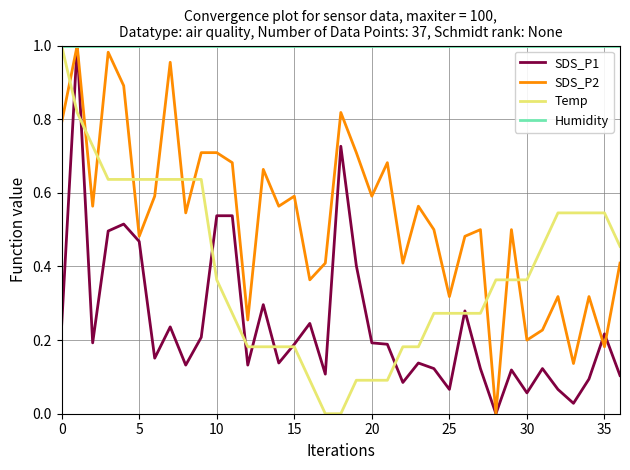

Which series has the largest total across all categories?

Humidity